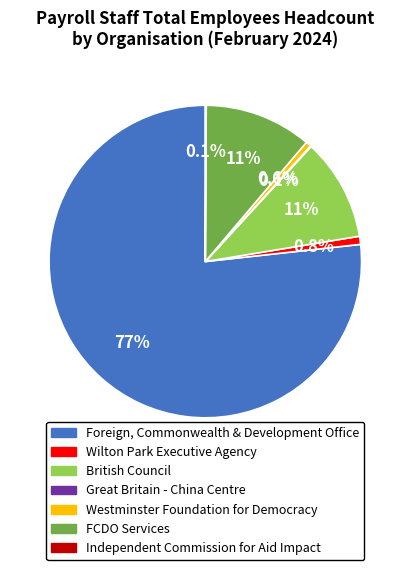

Does Westminster Foundation for Democracy represent more than half of the total?

No